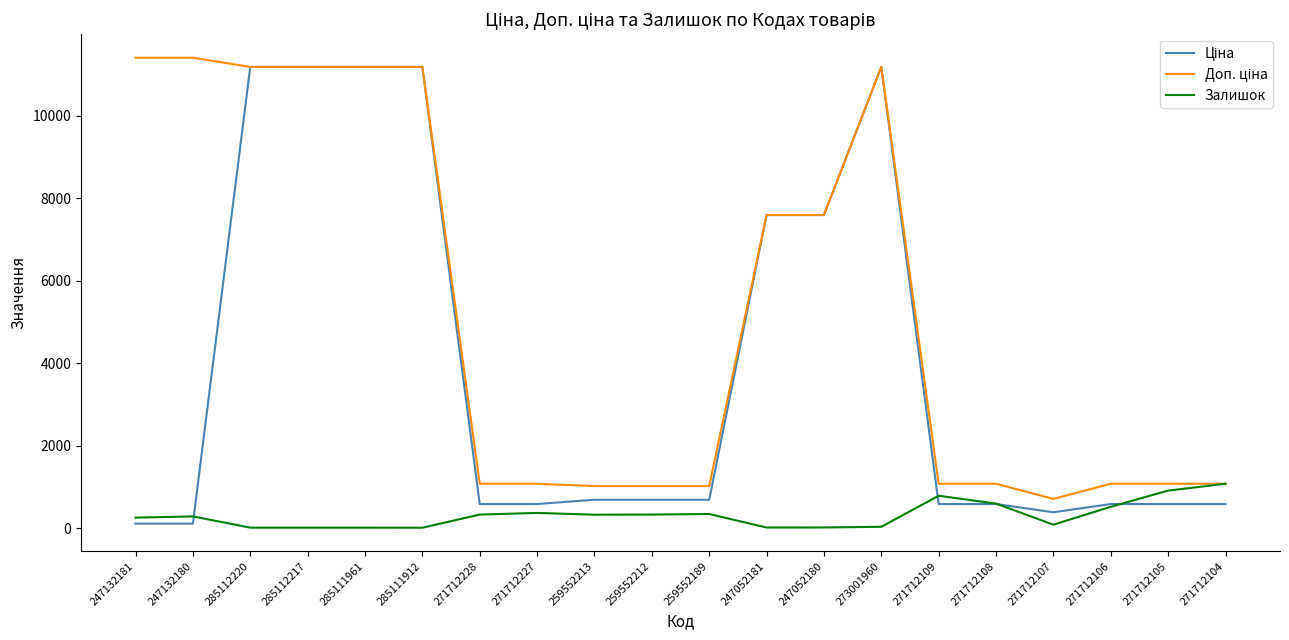

What is the spread (max minus min) of values at 271712227?

707.7